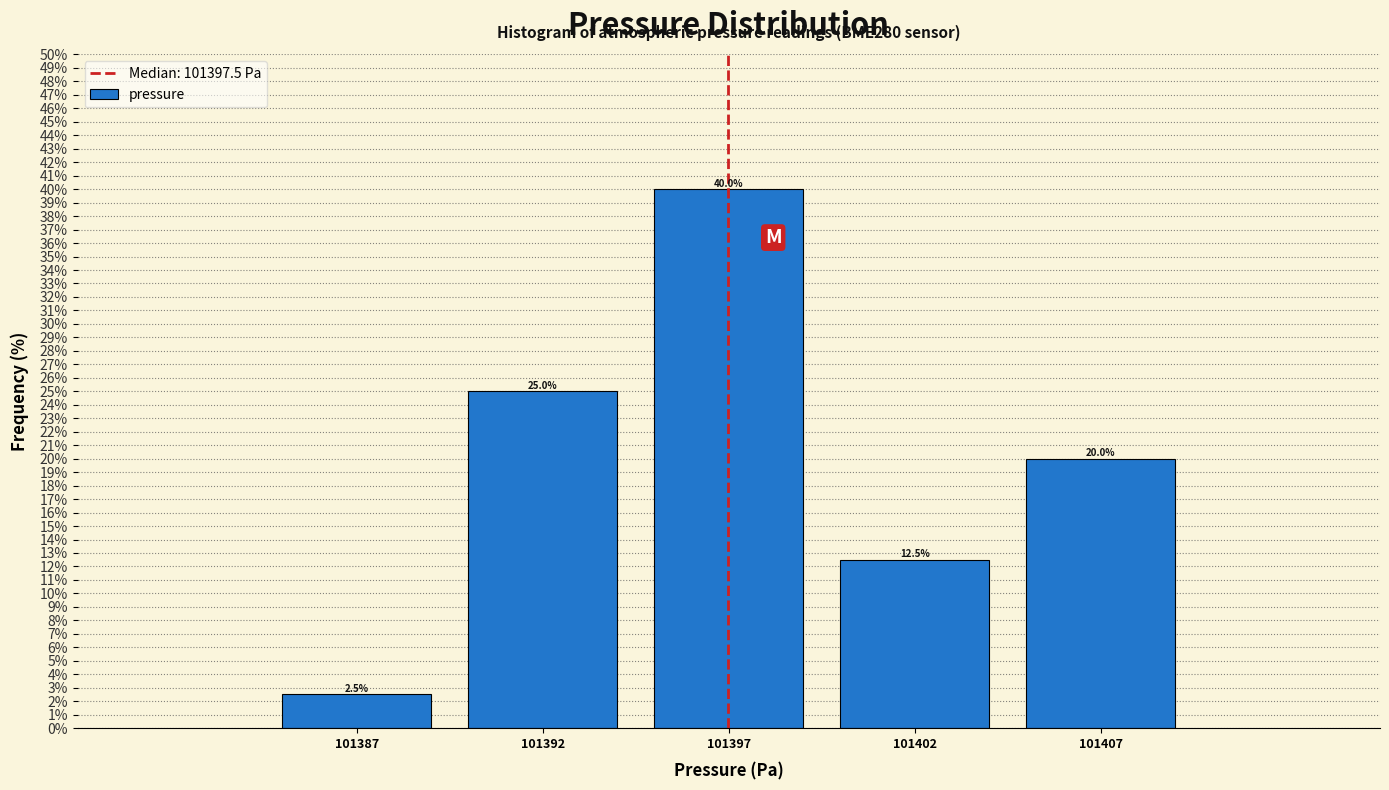

Reading left to right, what are all the values shown in this chart?

2.5	25.0	40.0	12.5	20.0